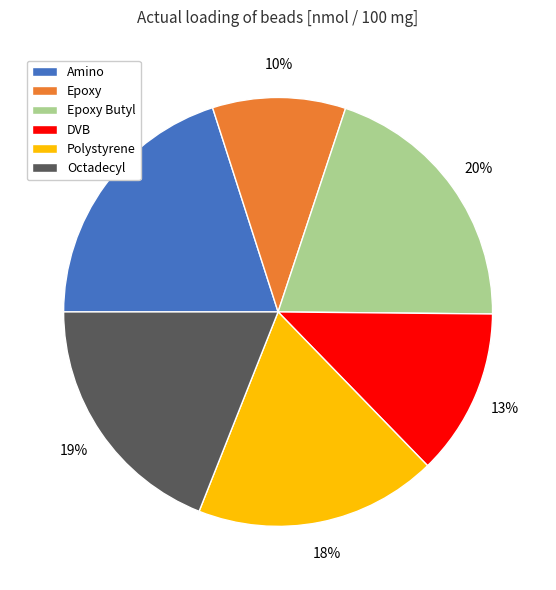

Which category has the smallest portion of the pie?

Epoxy